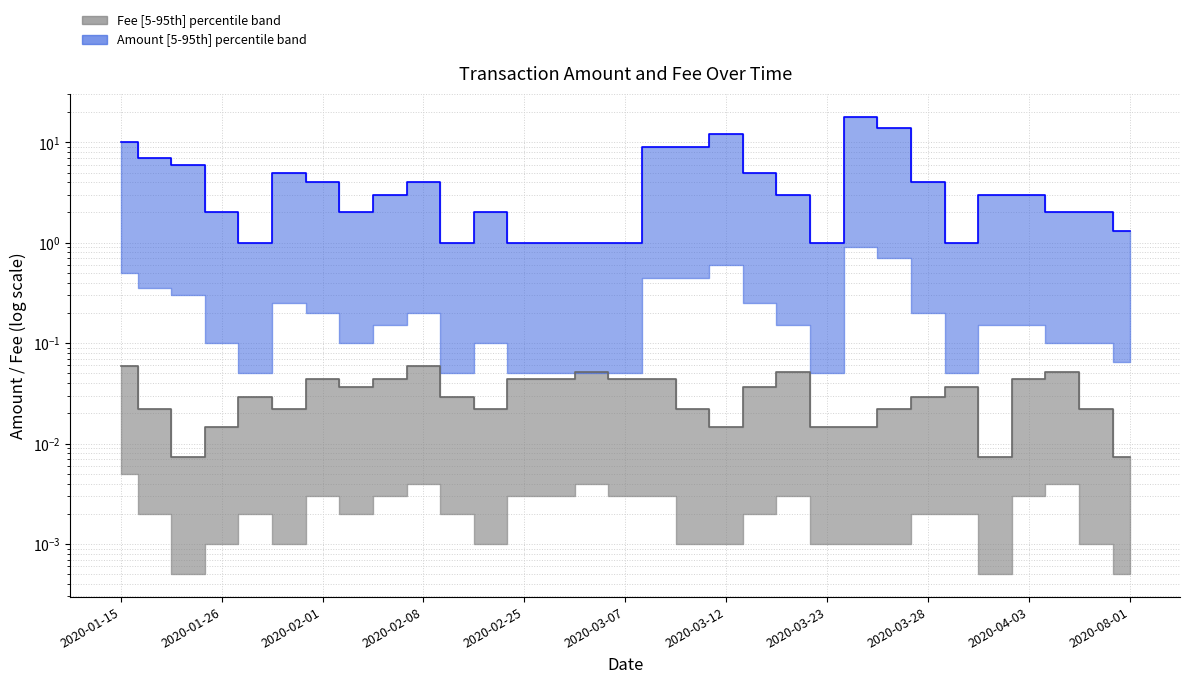

Is it true that Amount median equals 1.2 at 29?

False